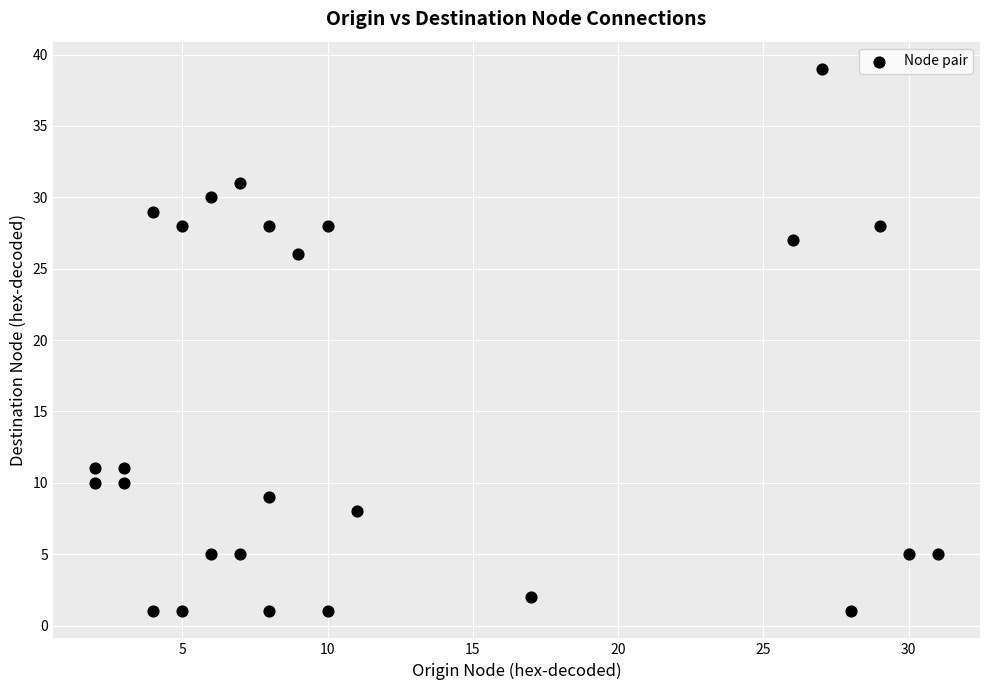

What is the range of Y values (max minus min)?

38